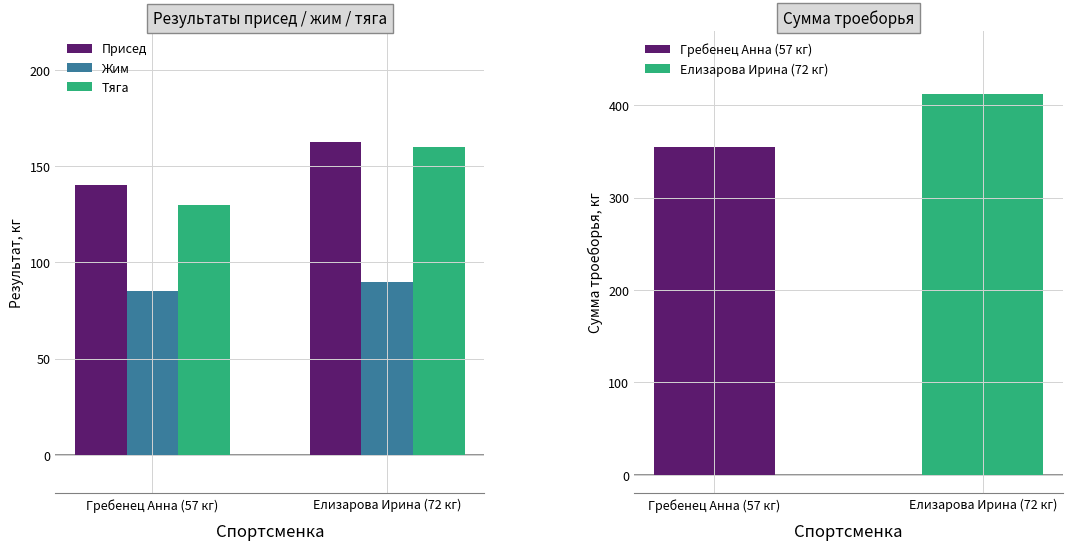

How many series are shown in this chart?

3